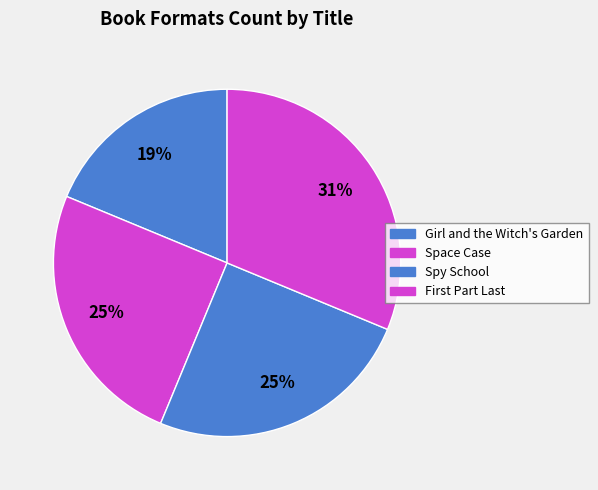

How many slices are in this pie chart?

4